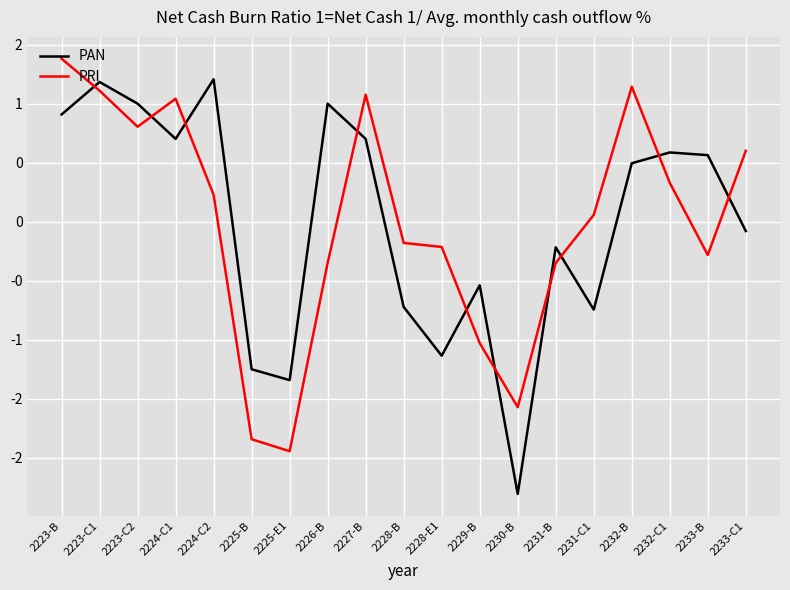

What is the sum of the PRI values at 2233-C1 and 2232-B?

1.7